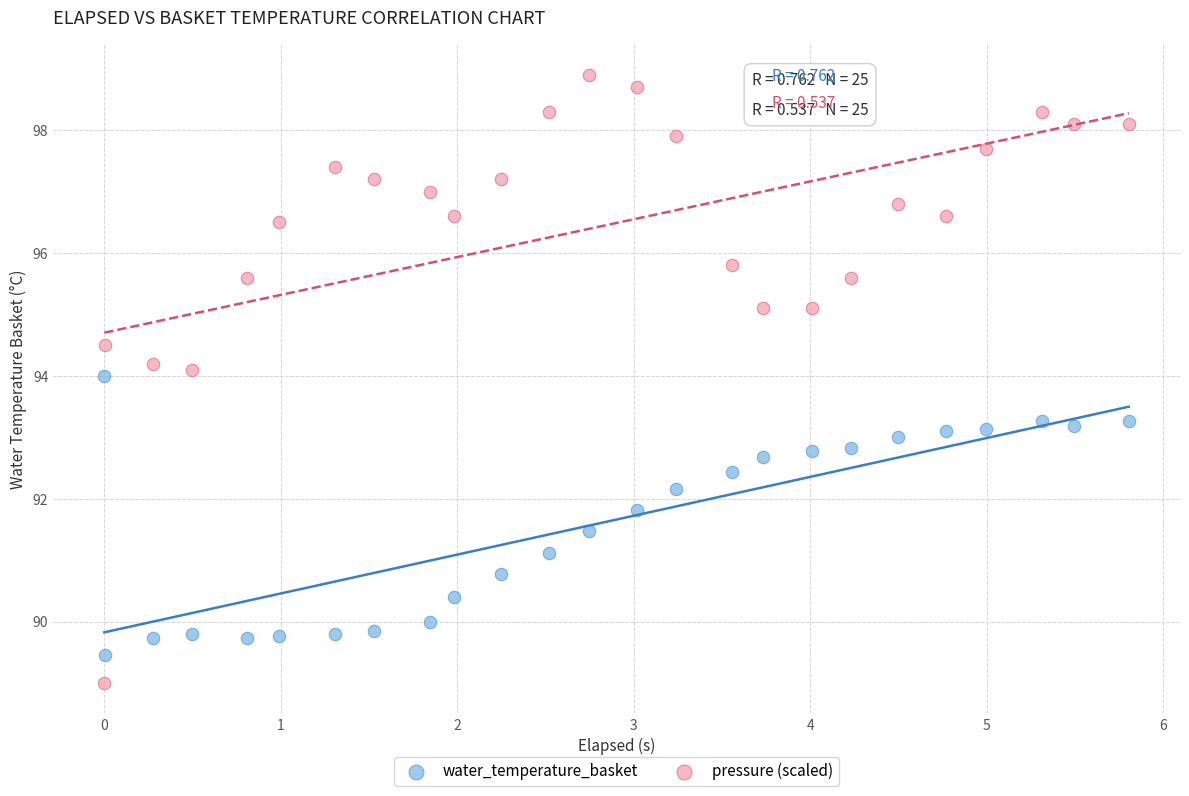

Which series reaches the maximum Y coordinate?

pressure (scaled)